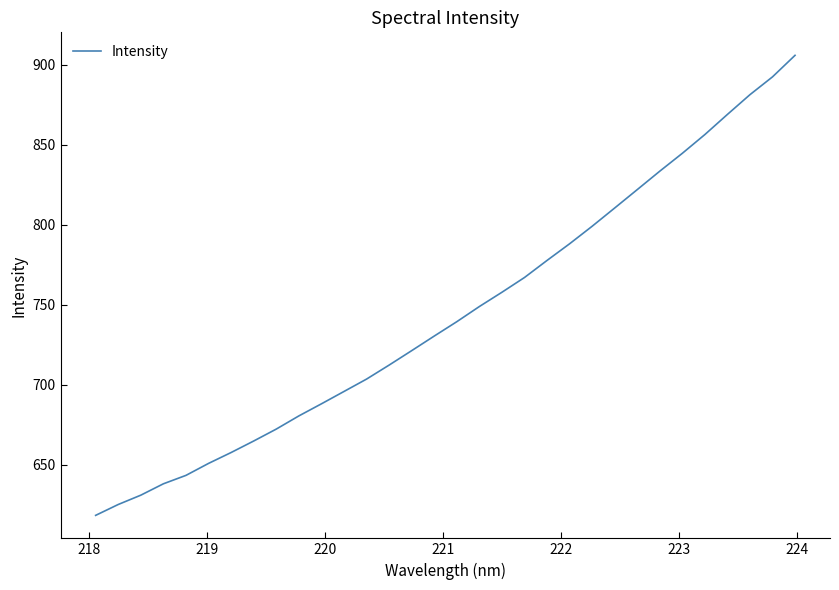

What is the greatest value displayed?

906.0